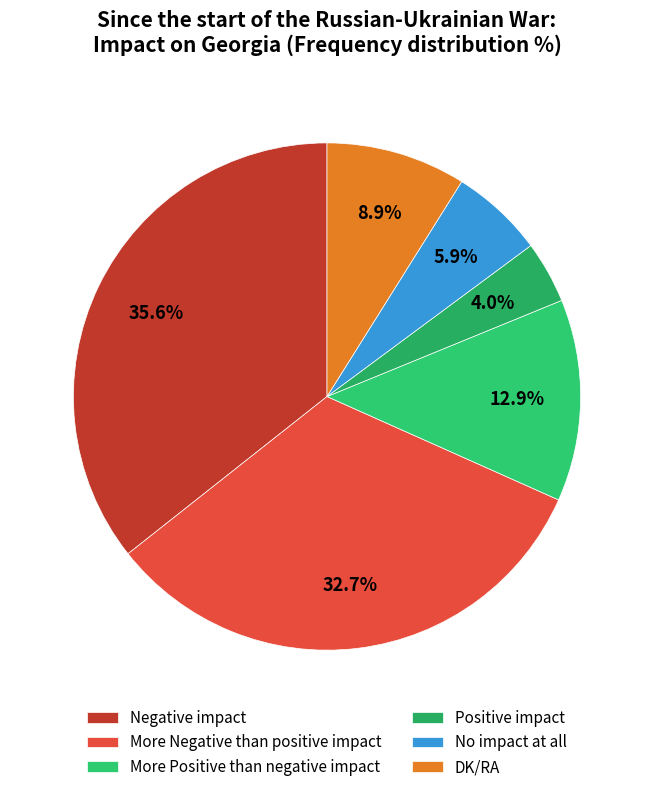

The DK/RA slice represents 9% of the pie. True or false?

True